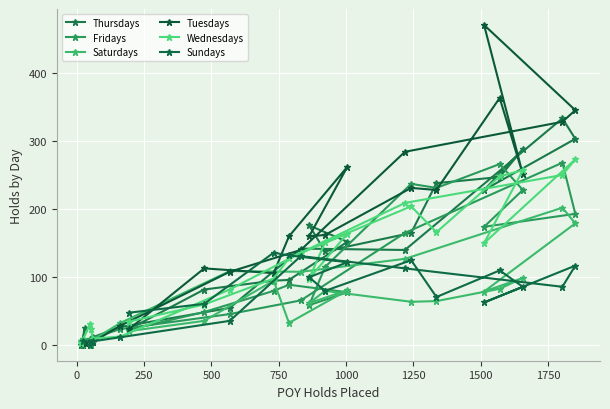

What is the highest value of the Wednesdays series?

273.0